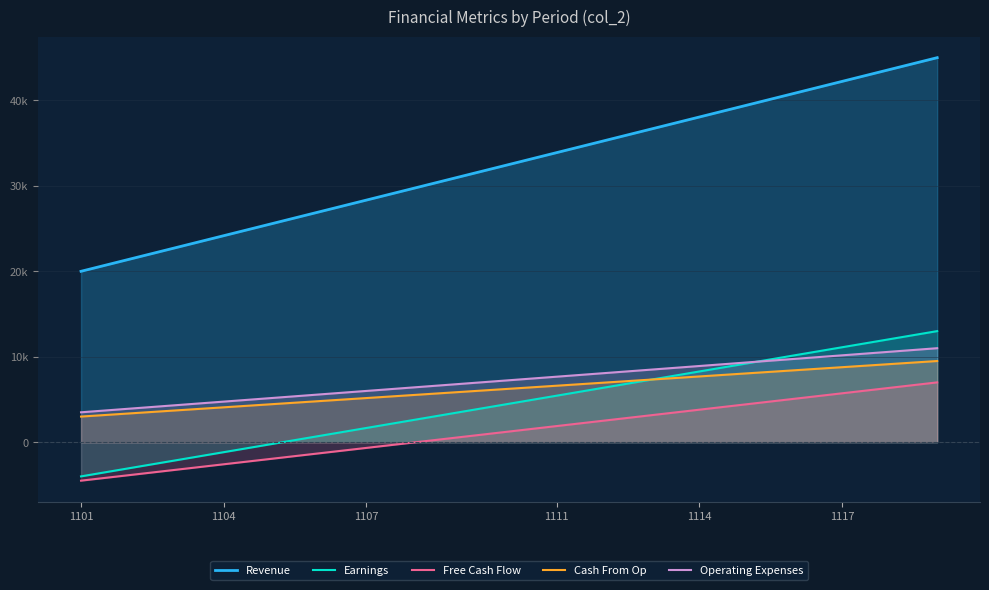

True or false: Cash From Op has more than 2 points higher than both neighbors.

False